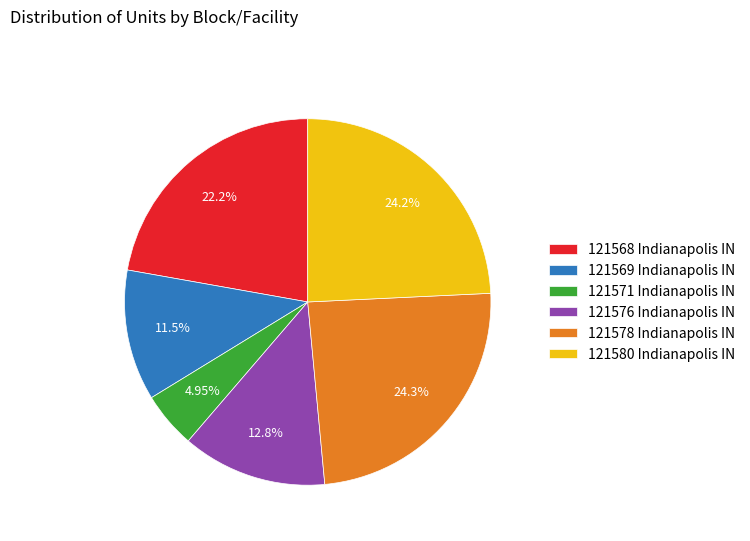

True or false: 121578 Indianapolis IN accounts for 24% of the total.

True